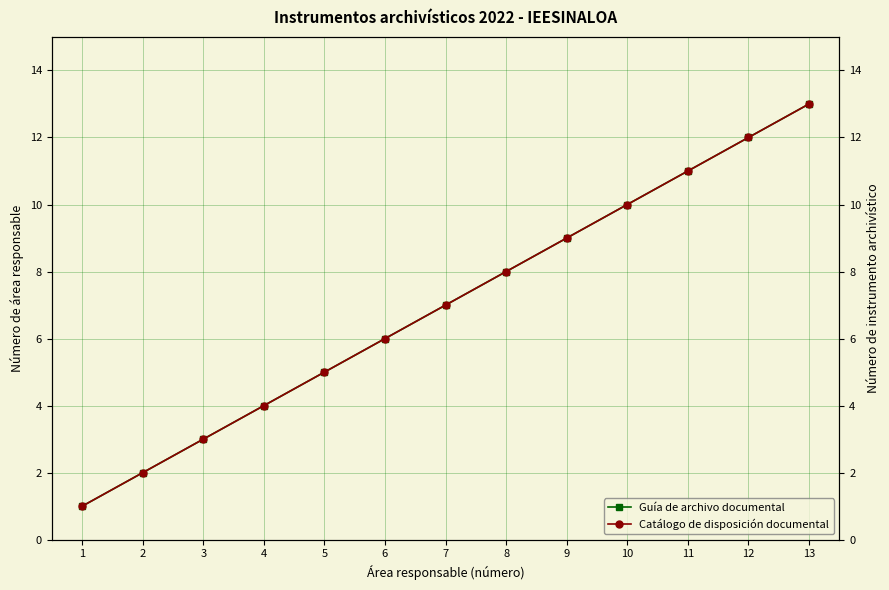

How many lines are shown in the chart?

2